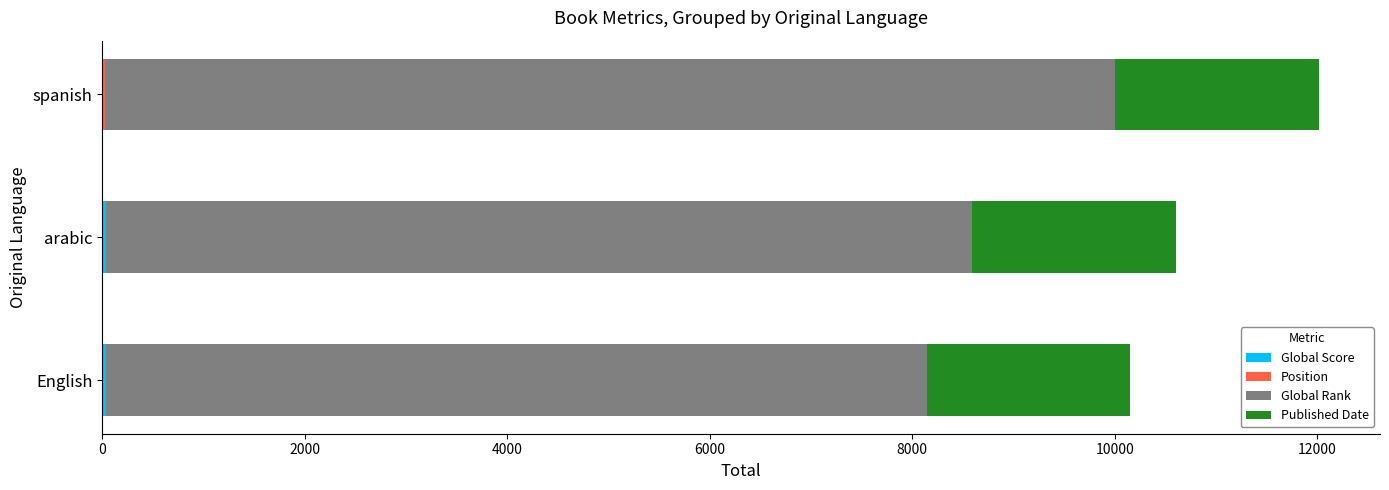

At which category is the sum across all series the highest?

spanish